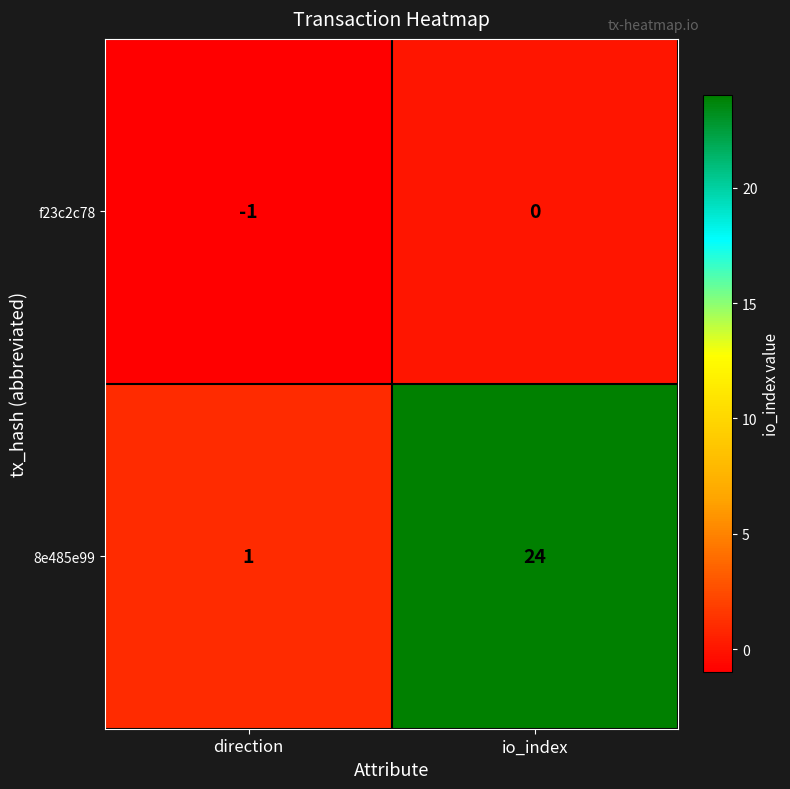

What is the difference between the highest and lowest values at io_index?

24